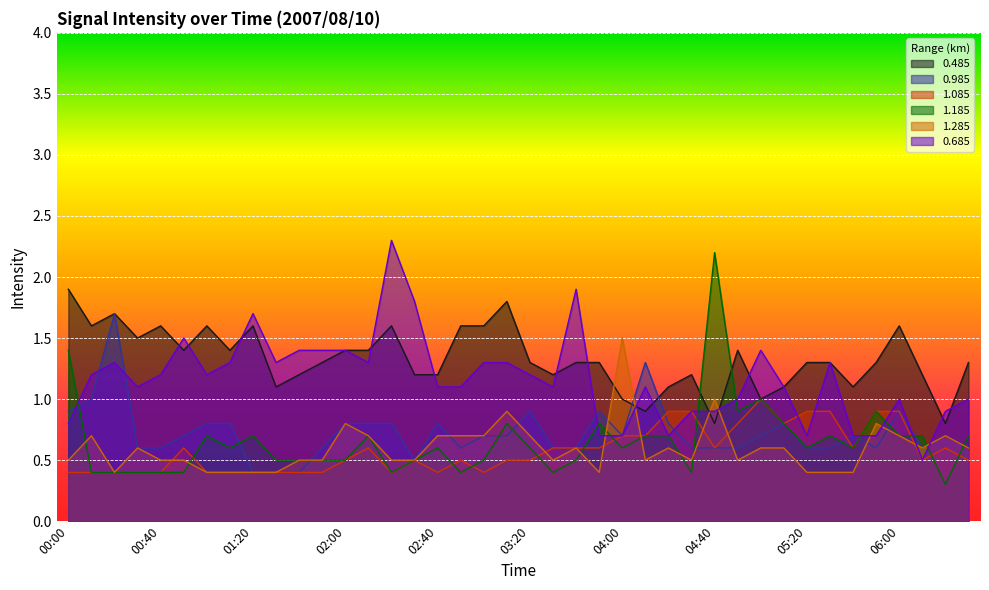

What position from the left is 02:20?

15